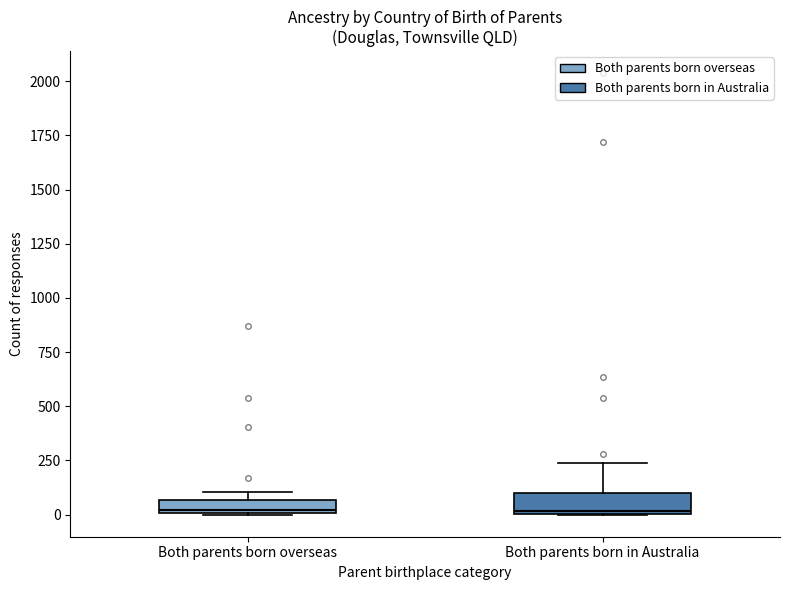

Where is the upper edge of the box for Both parents born in Australia on the y-axis? The values are not printed on the chart, so give them approximately, as read against the axis.

100